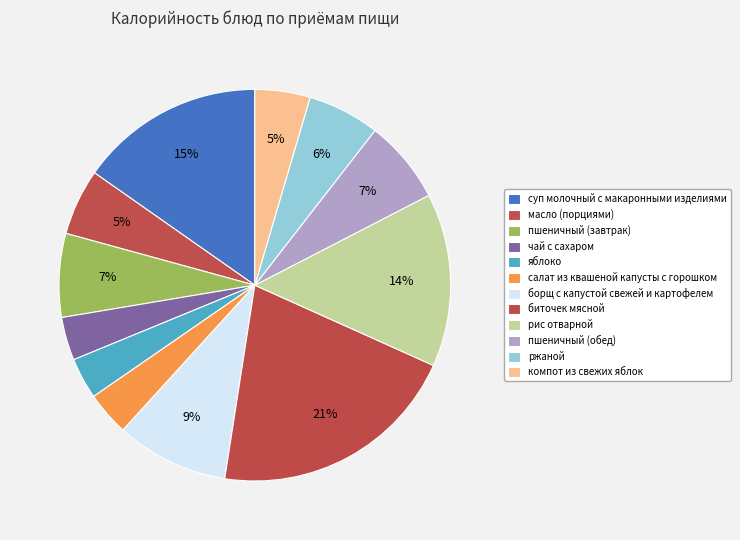

How many slices are in this pie chart?

12